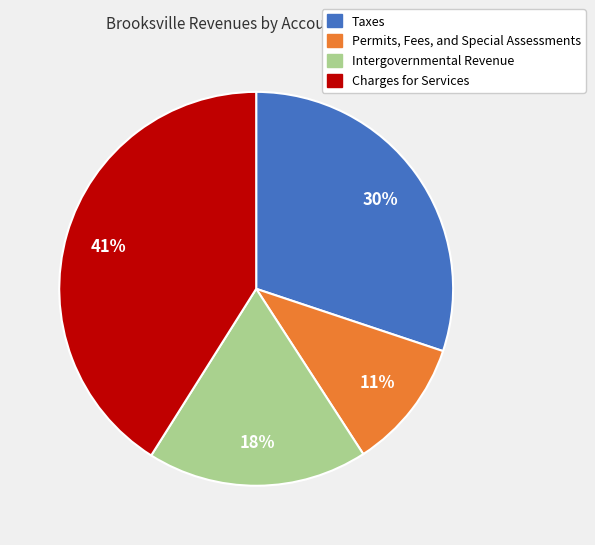

What is the ratio of the value at Permits, Fees, and Special Assessments to the value at Intergovernmental Revenue?

0.6